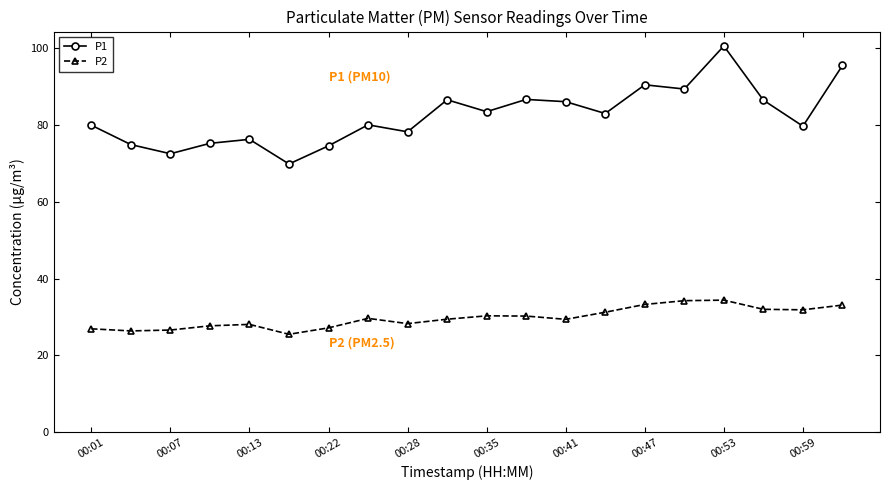

What is the value of the P1 point at the 7th from the left?

74.6